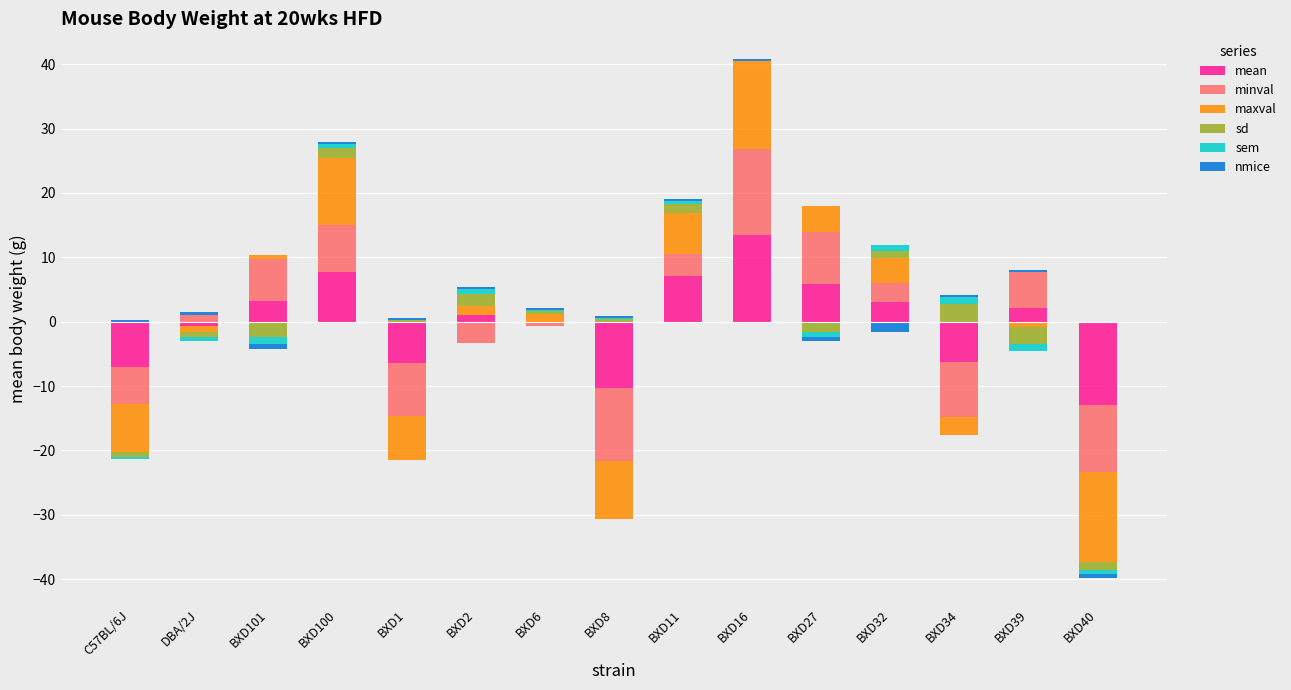

Between BXD101 and BXD1, which series saw the biggest shift?

minval